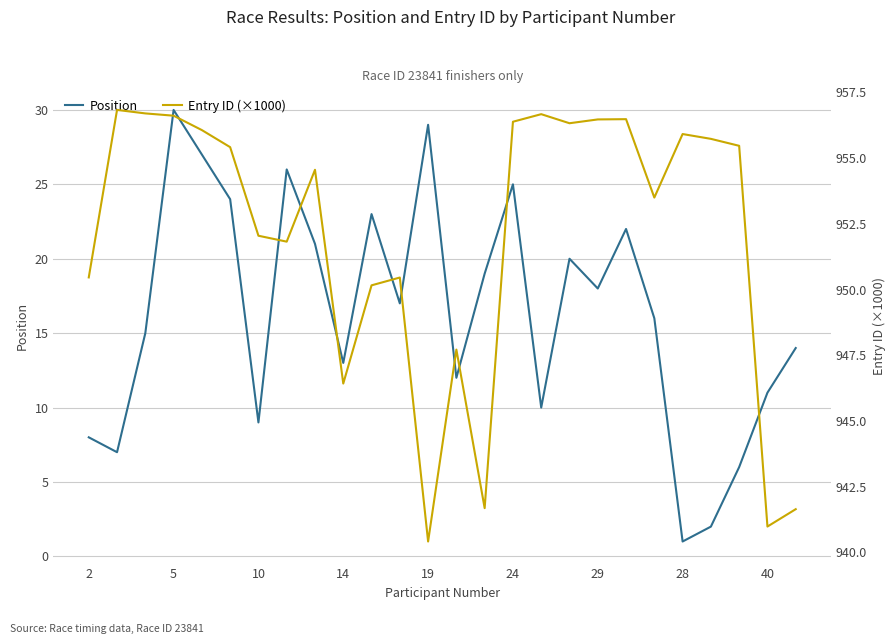

True or false: Position has a value of 8.3 at 19.

False